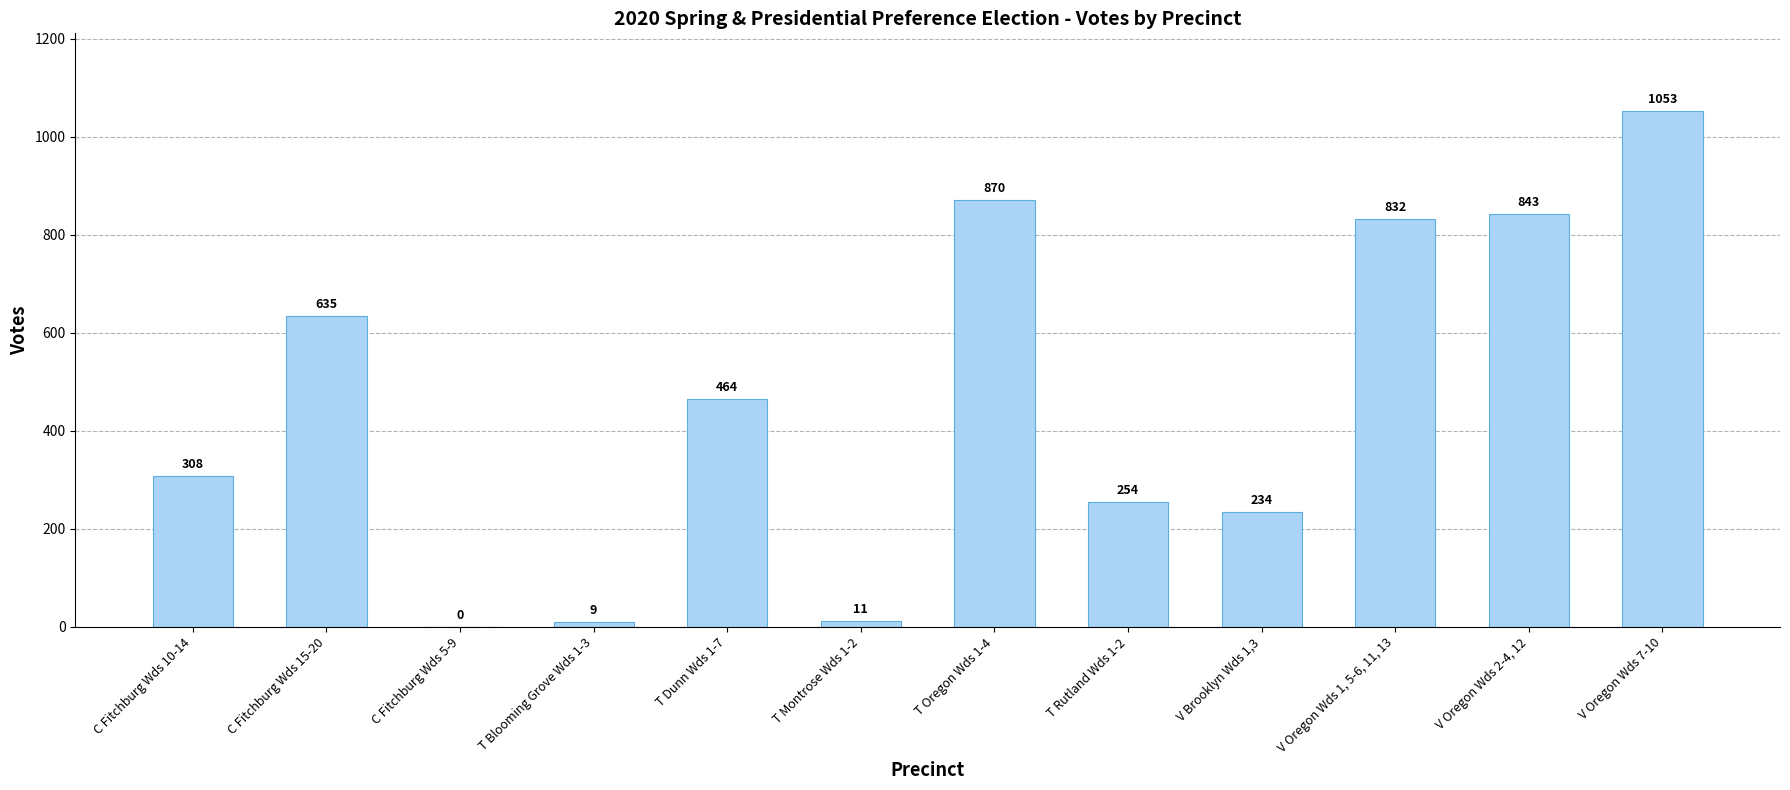

What is the sum of the values at C Fitchburg Wds 15-20 and T Oregon Wds 1-4?

1505